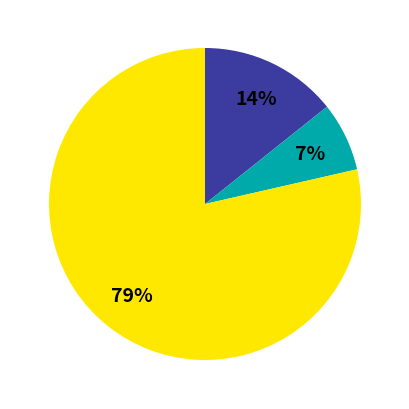

To the nearest percent, what is the average slice percentage?

33%